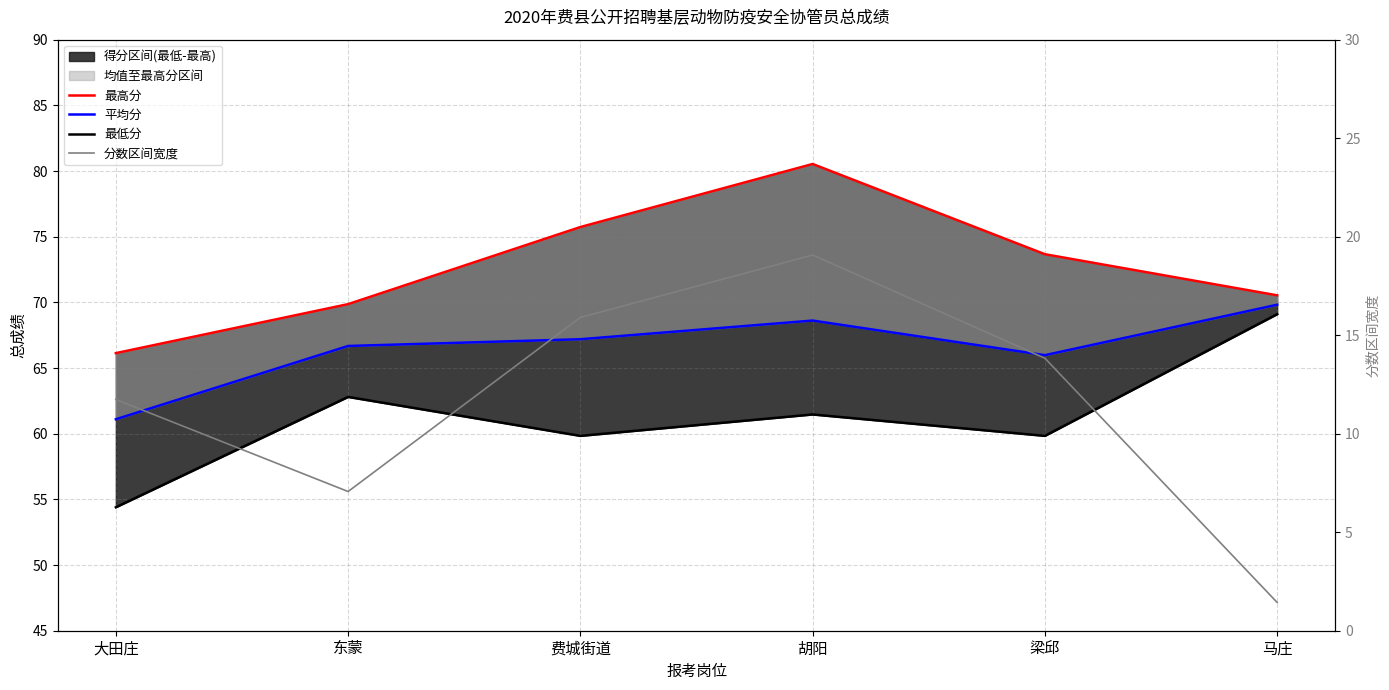

Reading left to right, transcribe all the data shown in this chart.

最高分: 大田庄=66.1	东蒙=69.9	费城街道=75.7	胡阳=80.5	梁邱=73.7	马庄=70.5
平均分: 大田庄=61.1	东蒙=66.7	费城街道=67.2	胡阳=68.6	梁邱=66.0	马庄=69.8
最低分: 大田庄=54.4	东蒙=62.8	费城街道=59.8	胡阳=61.5	梁邱=59.8	马庄=69.1
分数区间宽度: 大田庄=11.7	东蒙=7.1	费城街道=15.9	胡阳=19.1	梁邱=13.8	马庄=1.4